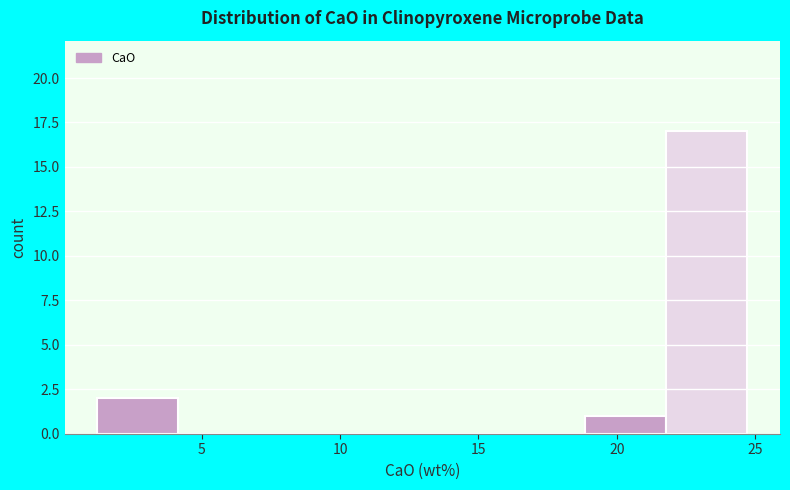

Reading left to right, list every bar in this chart as the range it spans on the x-axis followed by its height. Neither the bar edges nor the heights are printed on the chart, so give them approximately, as read against the axes.

1.0 to 4.0: 2
4.0 to 7.0: 0
7.0 to 10.0: 0
10.0 to 13.0: 0
13.0 to 16.0: 0
16.0 to 19.0: 0
19.0 to 22.0: 1
22.0 to 24.5: 17